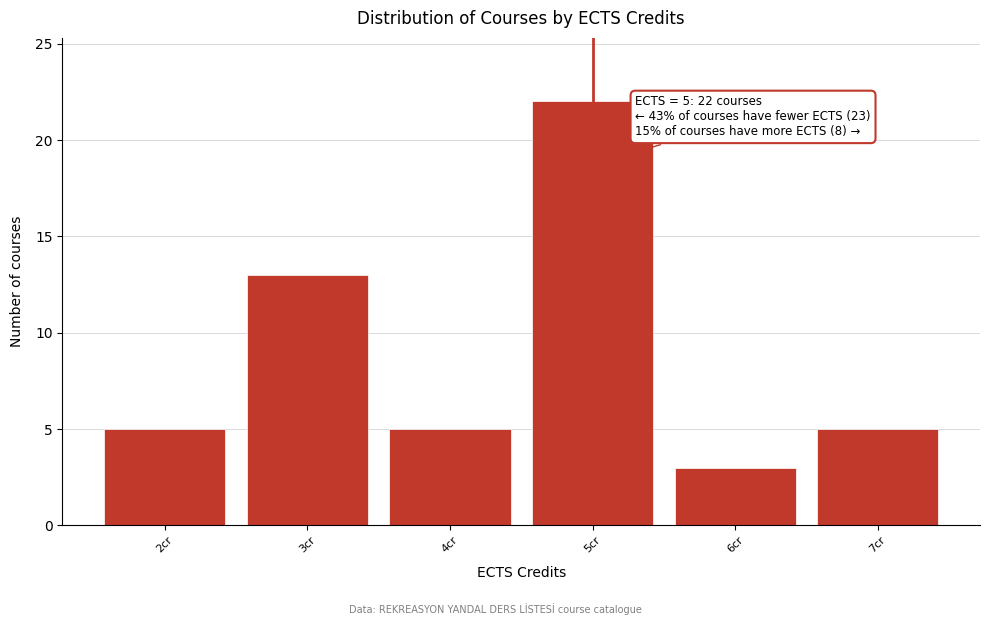

Which range on the x-axis has the tallest bar?

4.5 to 5.5